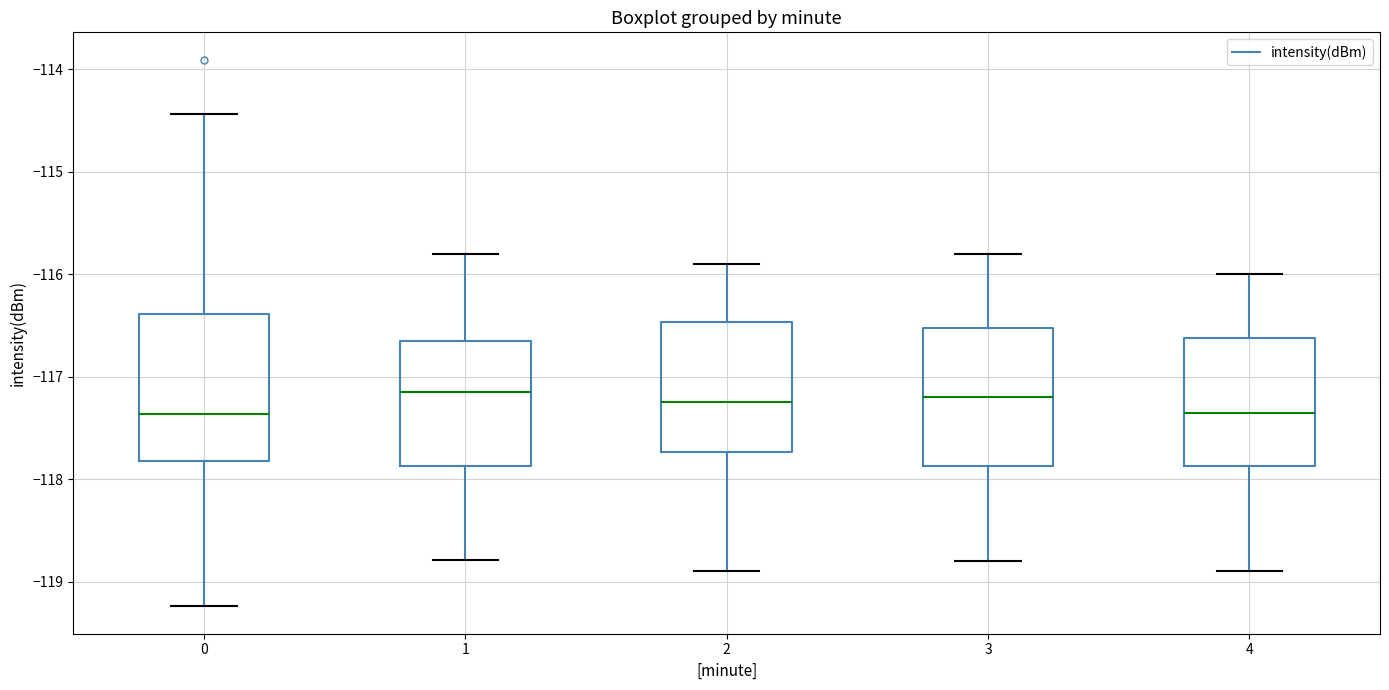

Reading left to right, read every box against the y-axis: the position of its median line, the range the box covers, and the ends of its whiskers. The values are not printed on the chart, so give them approximately, as read against the axis.

0: median -117.4, box -117.8 to -116.4, whiskers -119.2 to -114.4
1: median -117.1, box -117.9 to -116.6, whiskers -118.8 to -115.8
2: median -117.2, box -117.7 to -116.5, whiskers -118.9 to -115.9
3: median -117.2, box -117.9 to -116.5, whiskers -118.8 to -115.8
4: median -117.3, box -117.9 to -116.6, whiskers -118.9 to -116.0